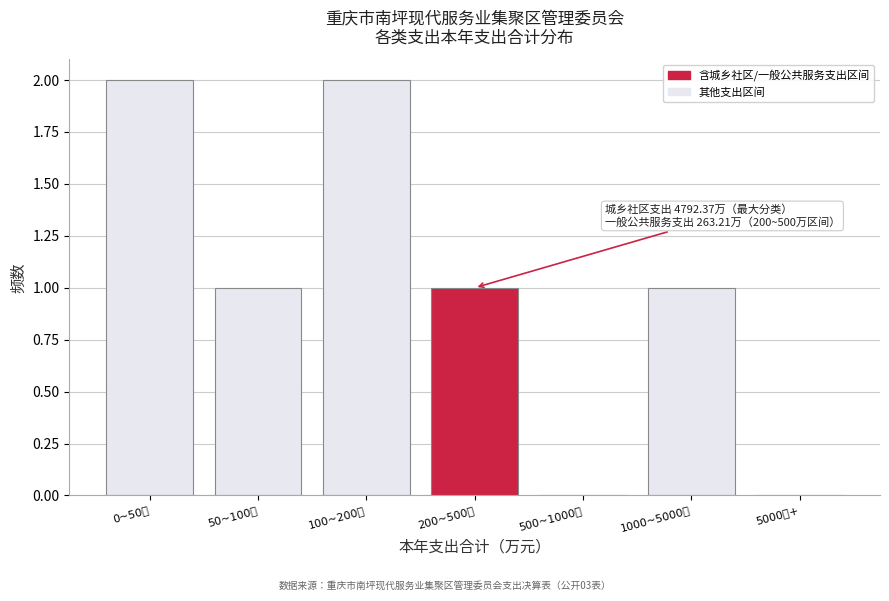

Reading right to left, what are all the values shown in this chart?

5000万+=0	1000~5000万=1	500~1000万=0	200~500万=1	100~200万=2	50~100万=1	0~50万=2